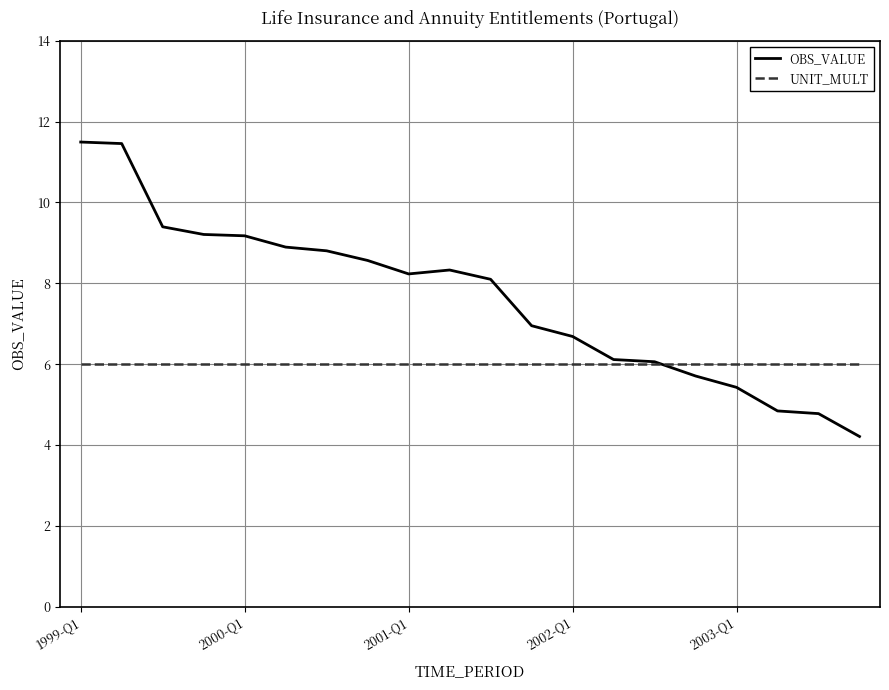

Rank the series by their average value, from lowest to highest.

UNIT_MULT, OBS_VALUE